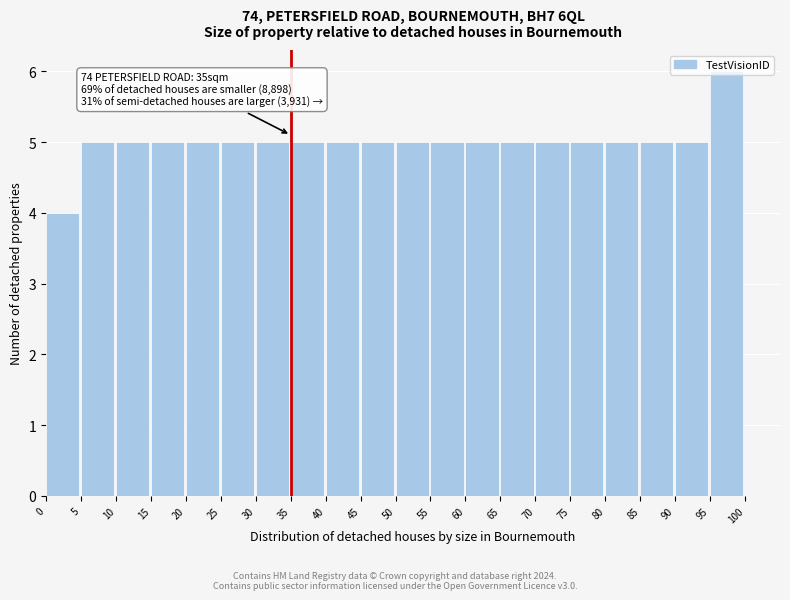

Over which range of the x-axis is the bar tallest?

95 to 100